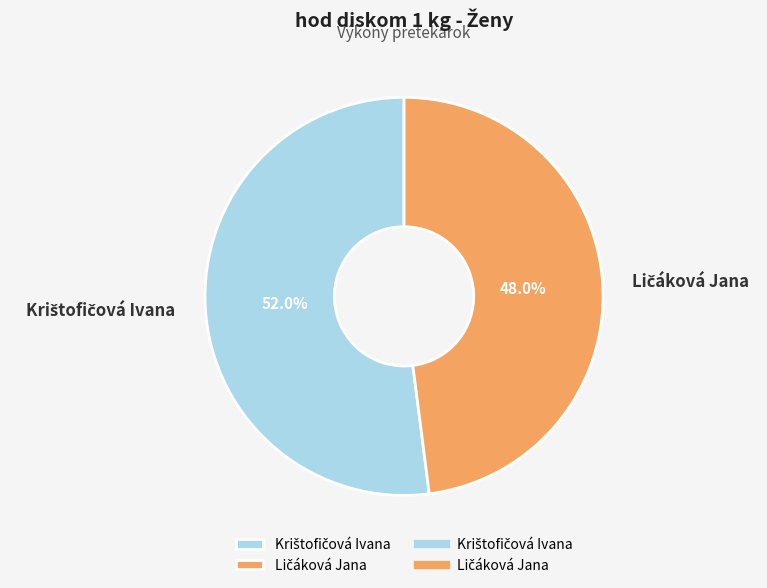

Is there a majority slice in this chart?

Yes